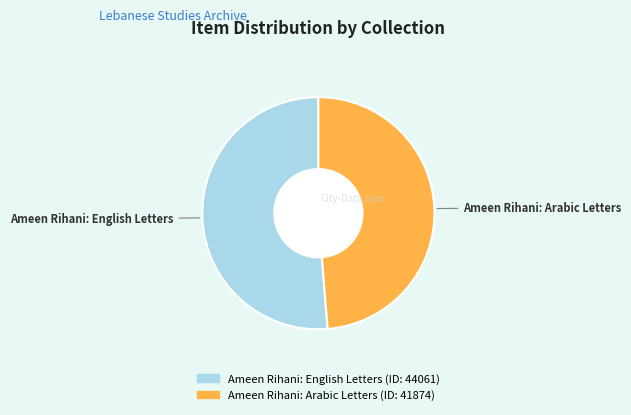

Which slice represents more than half of the pie?

Ameen Rihani: English Letters